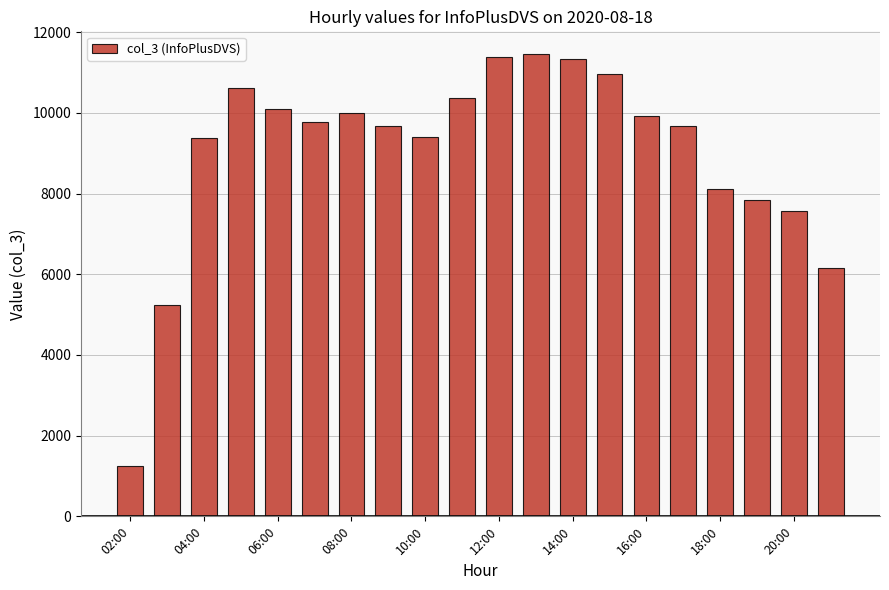

What is the maximum value shown in the chart?

11451